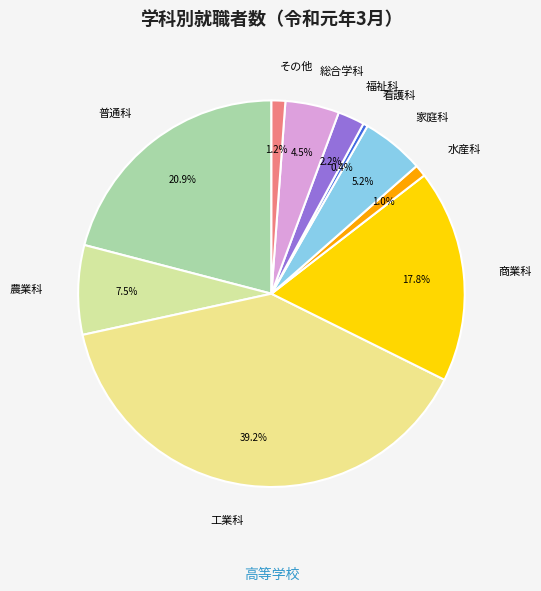

How many slices are in this pie chart?

10